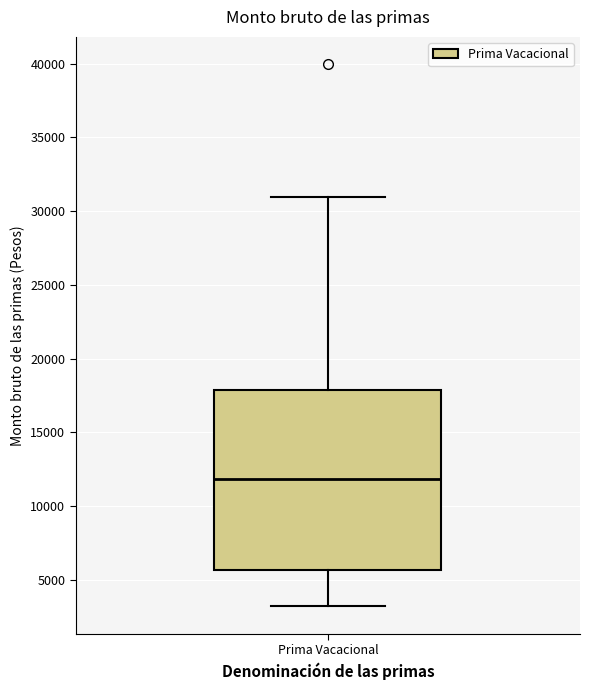

Read this box plot against the y-axis: the position of the median line, the range covered by the box, and the ends of both whiskers. The values are not printed on the chart, so give them approximately, as read against the axis.

median 12000, box 5500 to 18000, whiskers 3000 to 31000